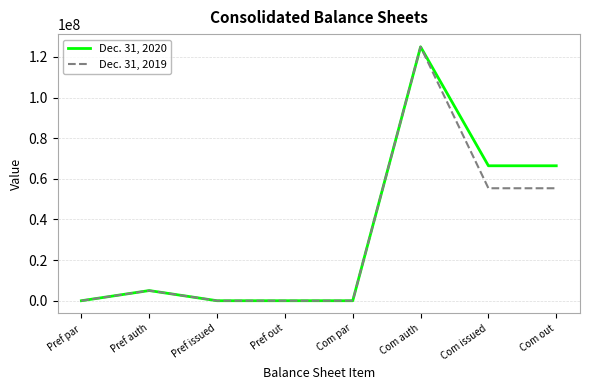

What is the sum of all Dec. 31, 2019 values?

240736020